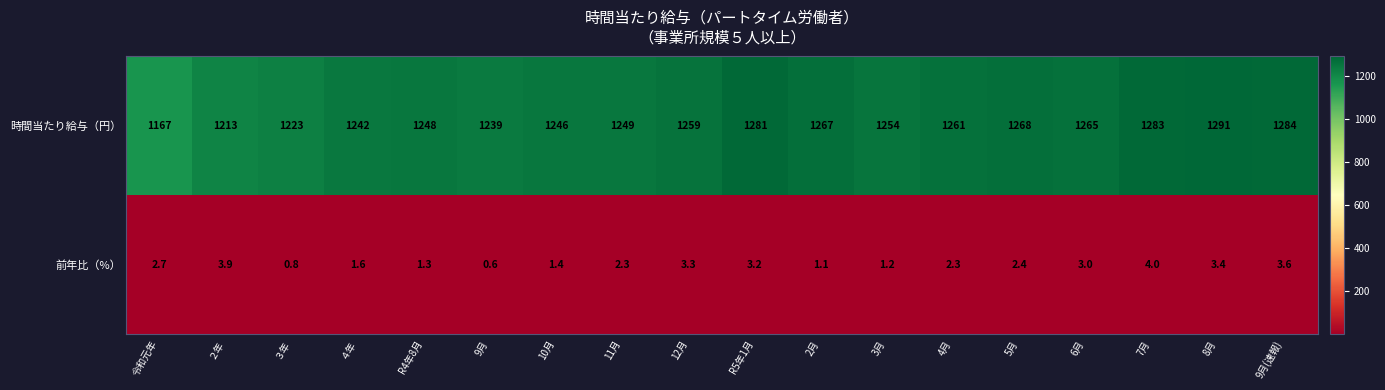

How many data points does each series have?

18